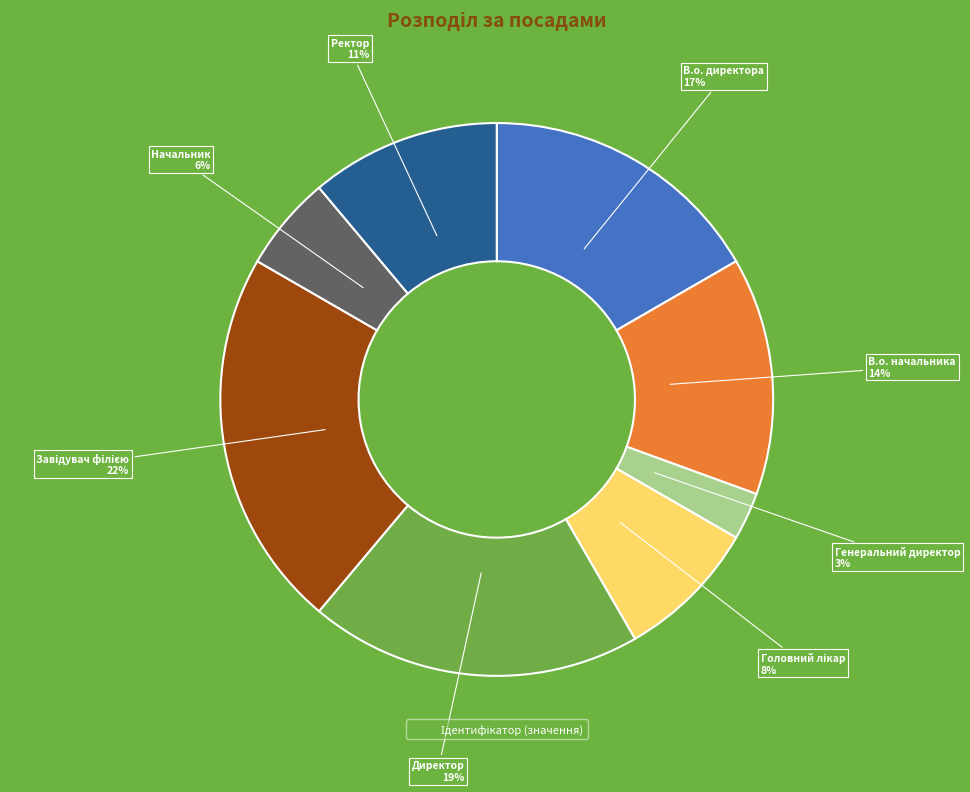

Is there a majority slice in this chart?

No